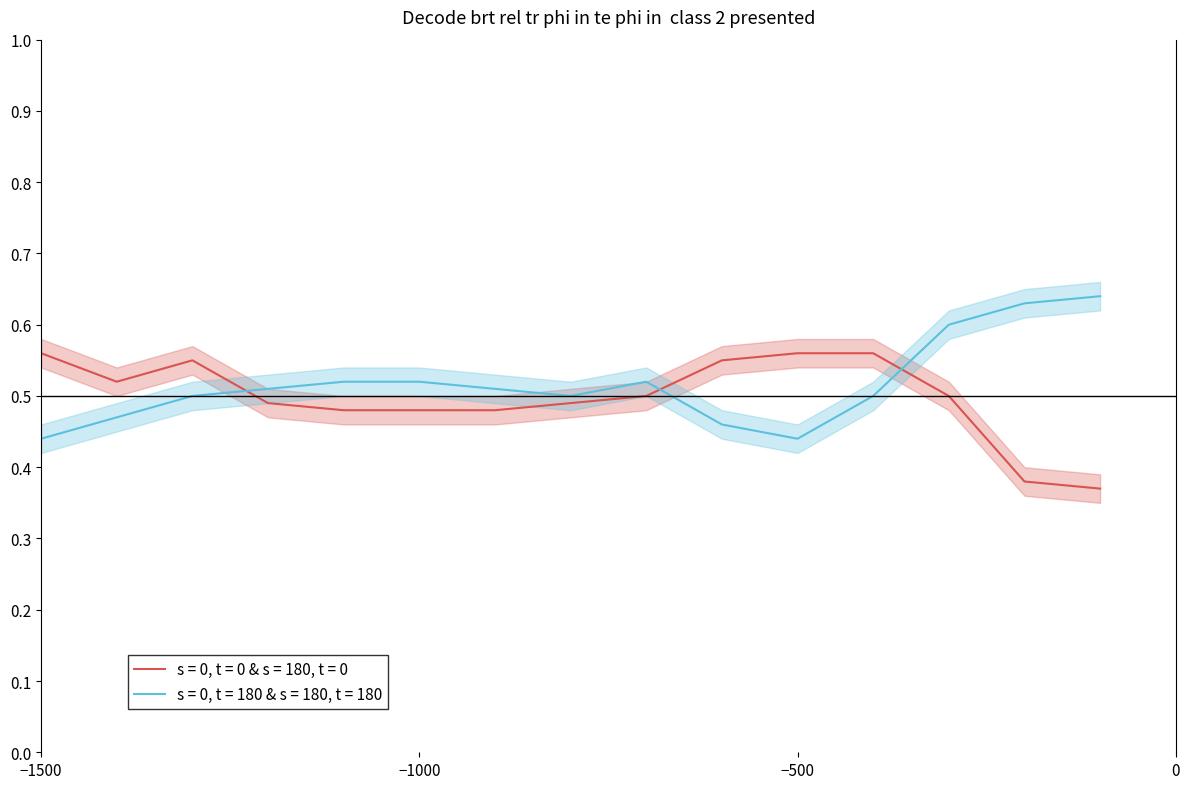

True or false: s = 0, t = 0 & s = 180, t = 0 and s = 0, t = 180 & s = 180, t = 180 cross at least once.

True